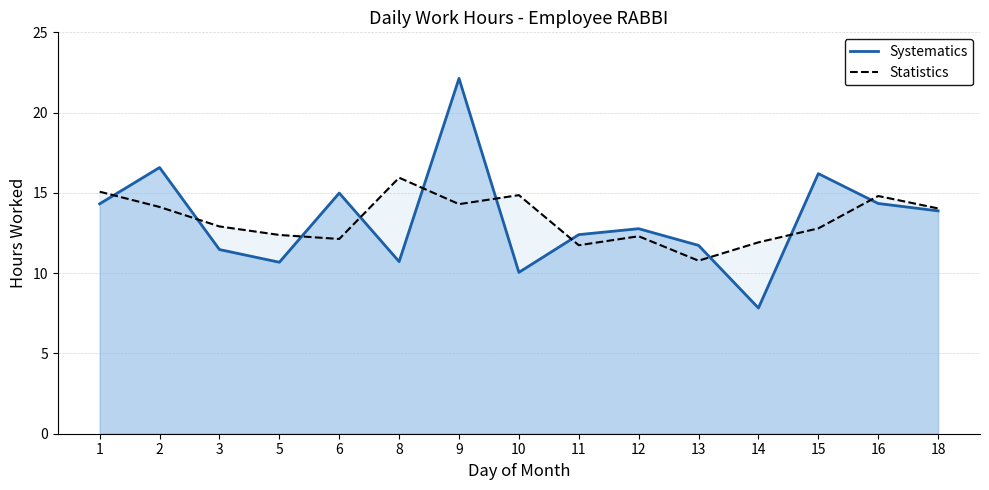

How many lines are shown in the chart?

2